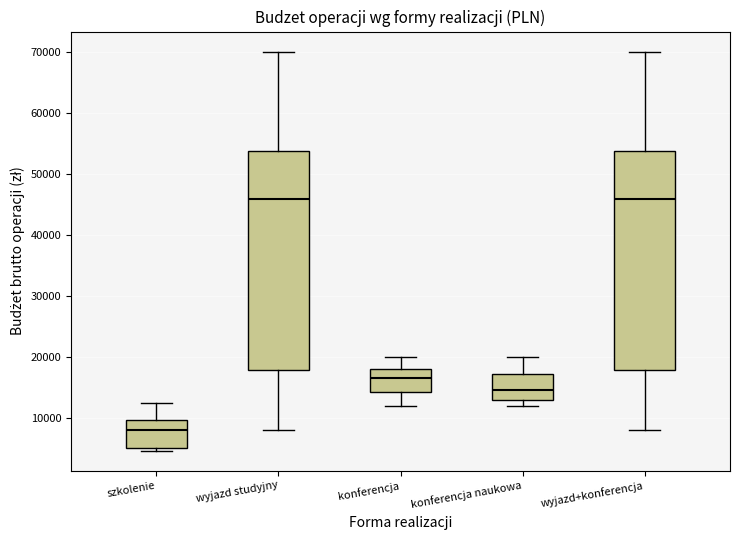

Reading left to right, transcribe this box plot: for each box, give where its median line is, the range the box spans, and where its two whiskers end, as read against the y-axis. The values are not printed on the chart, so give them approximately, as read against the axis.

szkolenie: median 8000, box 5000 to 10000, whiskers 5000 (just below the box's lower edge) to 13000
wyjazd studyjny: median 46000, box 18000 to 54000, whiskers 8000 to 70000
konferencja: median 17000, box 14000 to 18000, whiskers 12000 to 20000
konferencja naukowa: median 15000, box 13000 to 17000, whiskers 12000 to 20000
wyjazd+konferencja: median 46000, box 18000 to 54000, whiskers 8000 to 70000